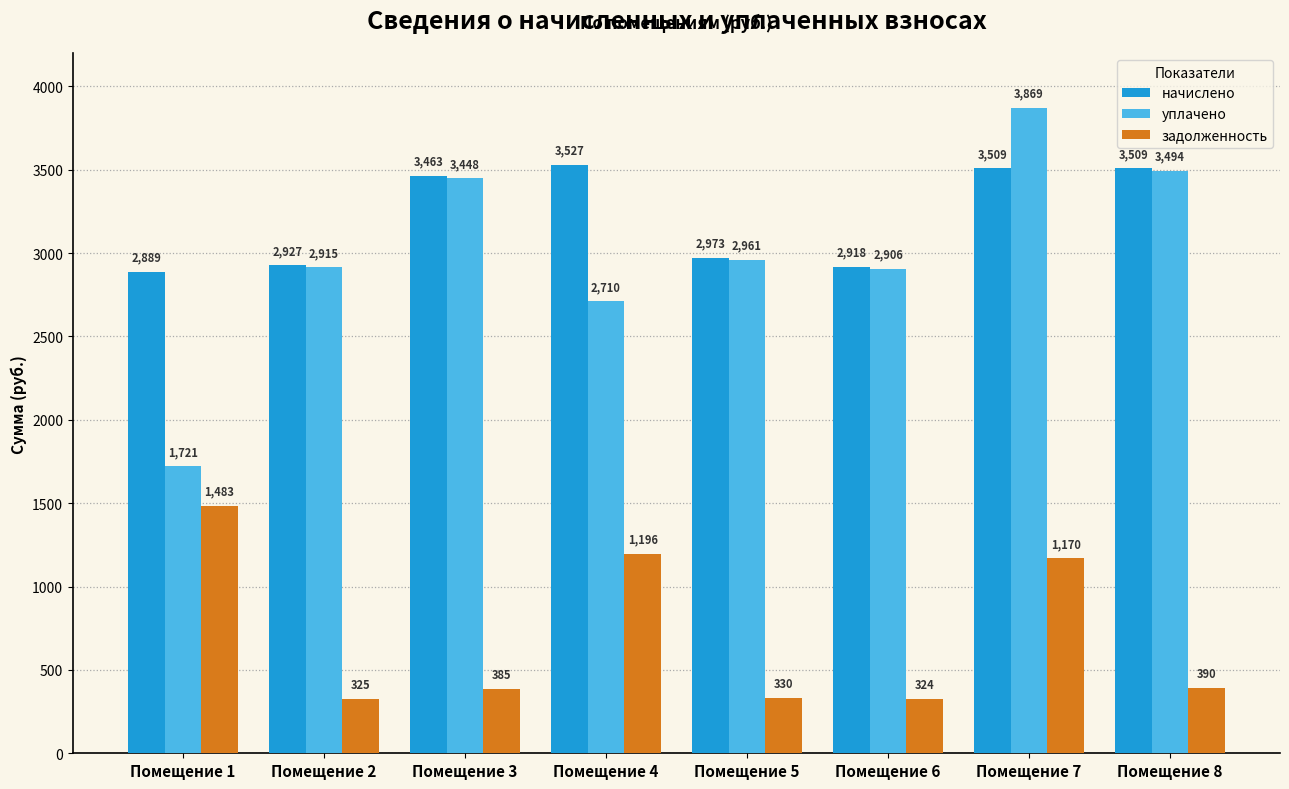

What are all the series names shown in the legend?

начислено, уплачено, задолженность